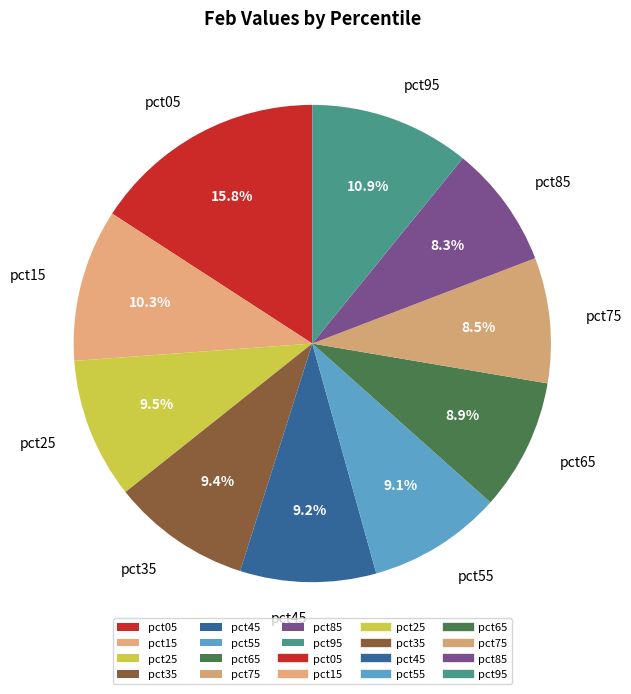

Which has a higher value, pct85 or pct15?

pct15